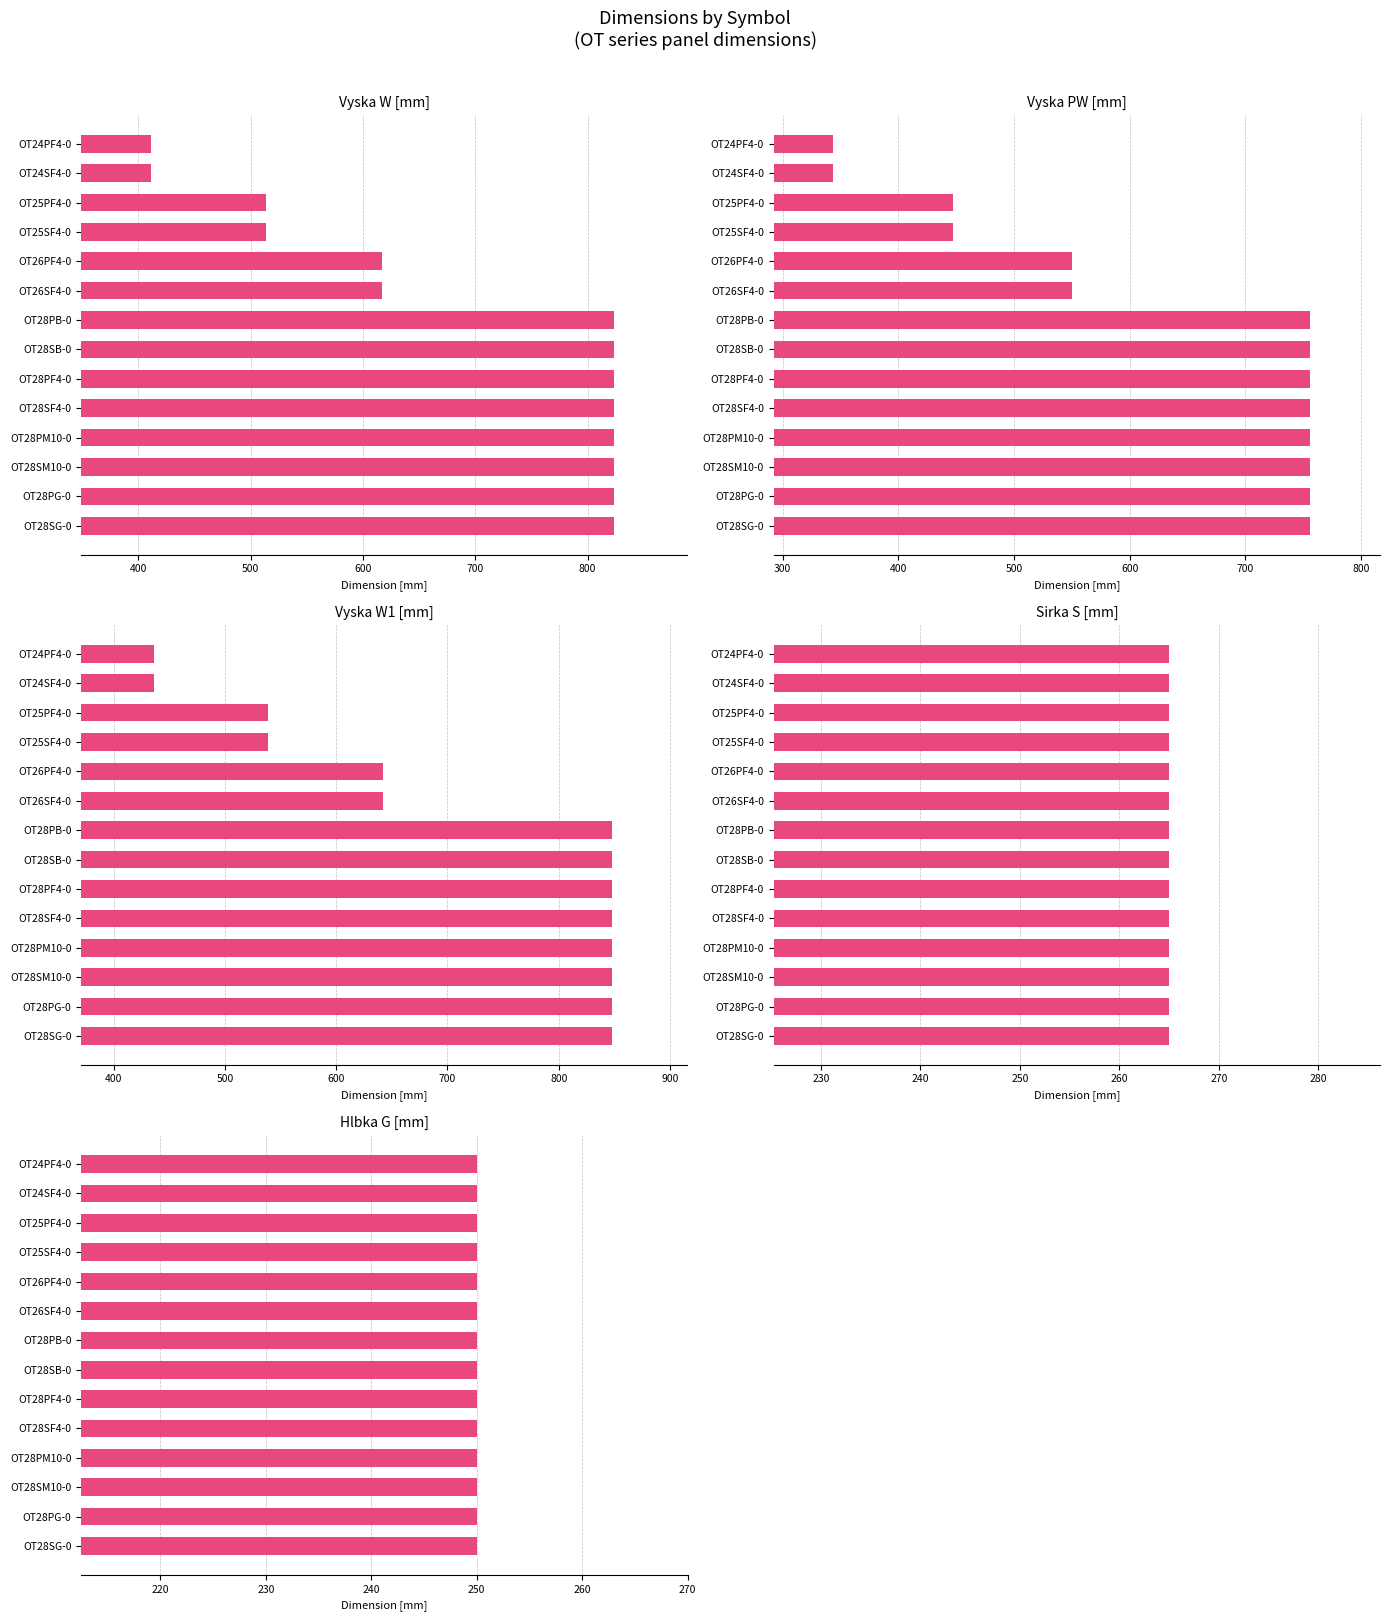

How many series are shown in this chart?

5